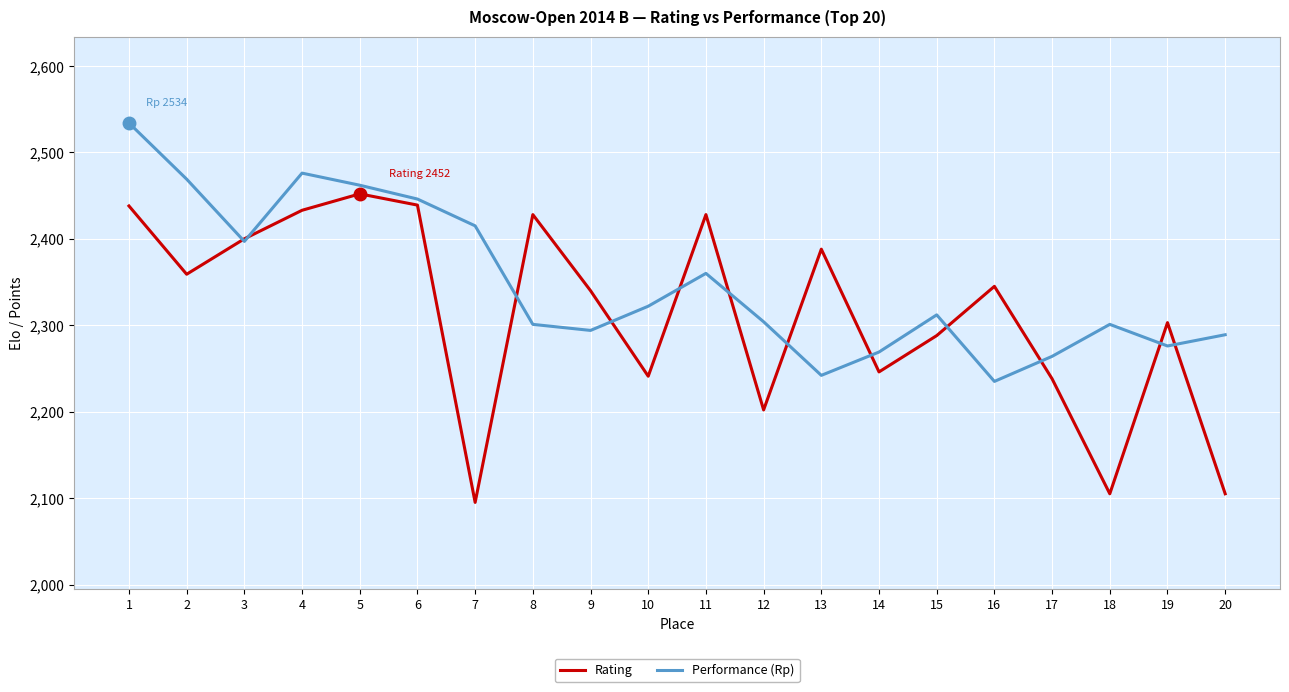

Rank the series by their average value, from lowest to highest.

Rating, Performance (Rp)